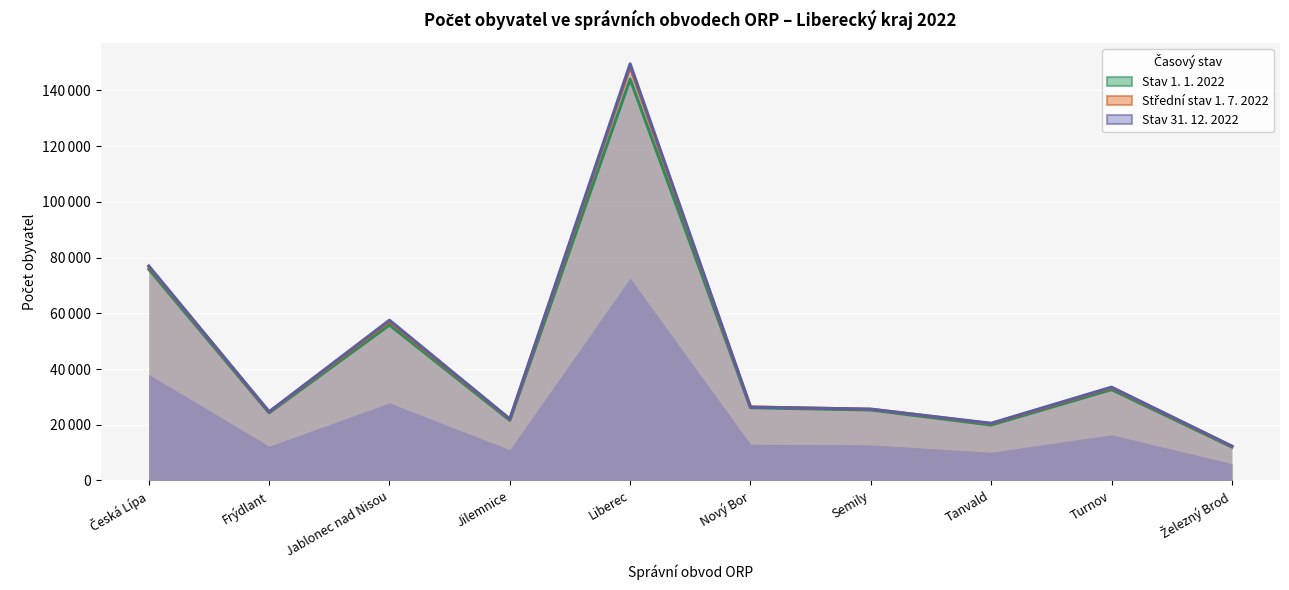

Rank the categories by Střední stav 1. 7. 2022 value from lowest to highest.

Železný Brod, Tanvald, Jilemnice, Frýdlant, Semily, Nový Bor, Turnov, Jablonec nad Nisou, Česká Lípa, Liberec